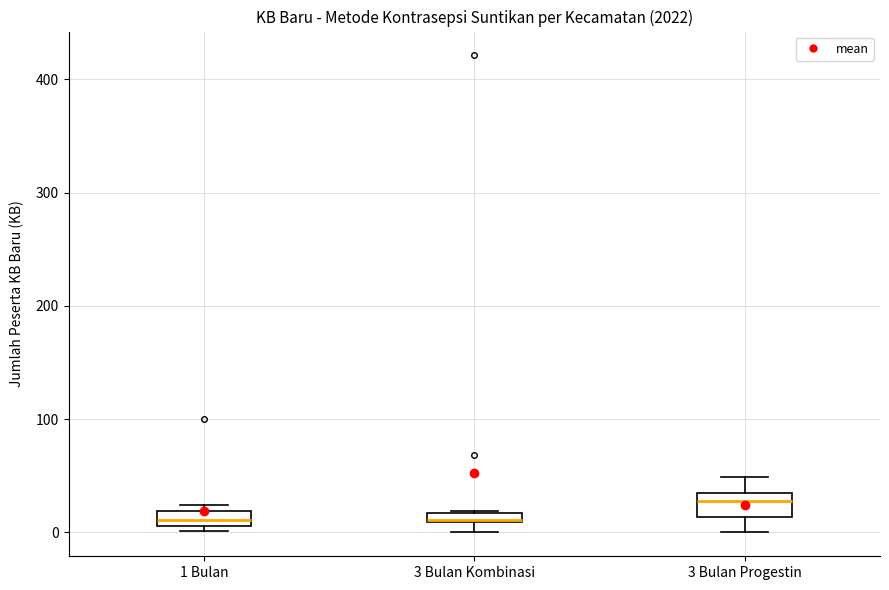

Where is the upper edge of the box for 3 Bulan Progestin on the y-axis? The values are not printed on the chart, so give them approximately, as read against the axis.

40